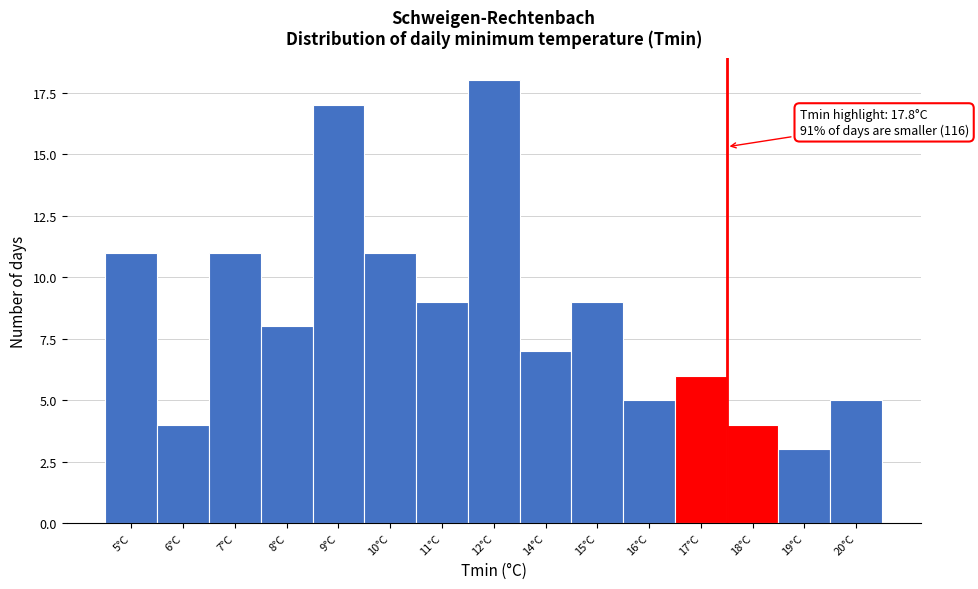

Reading left to right, what are all the values shown in this chart?

5°C=11	6°C=4	7°C=11	8°C=8	9°C=17	10°C=11	11°C=9	12°C=18	14°C=7	15°C=9	16°C=5	17°C=6	18°C=4	19°C=3	20°C=5